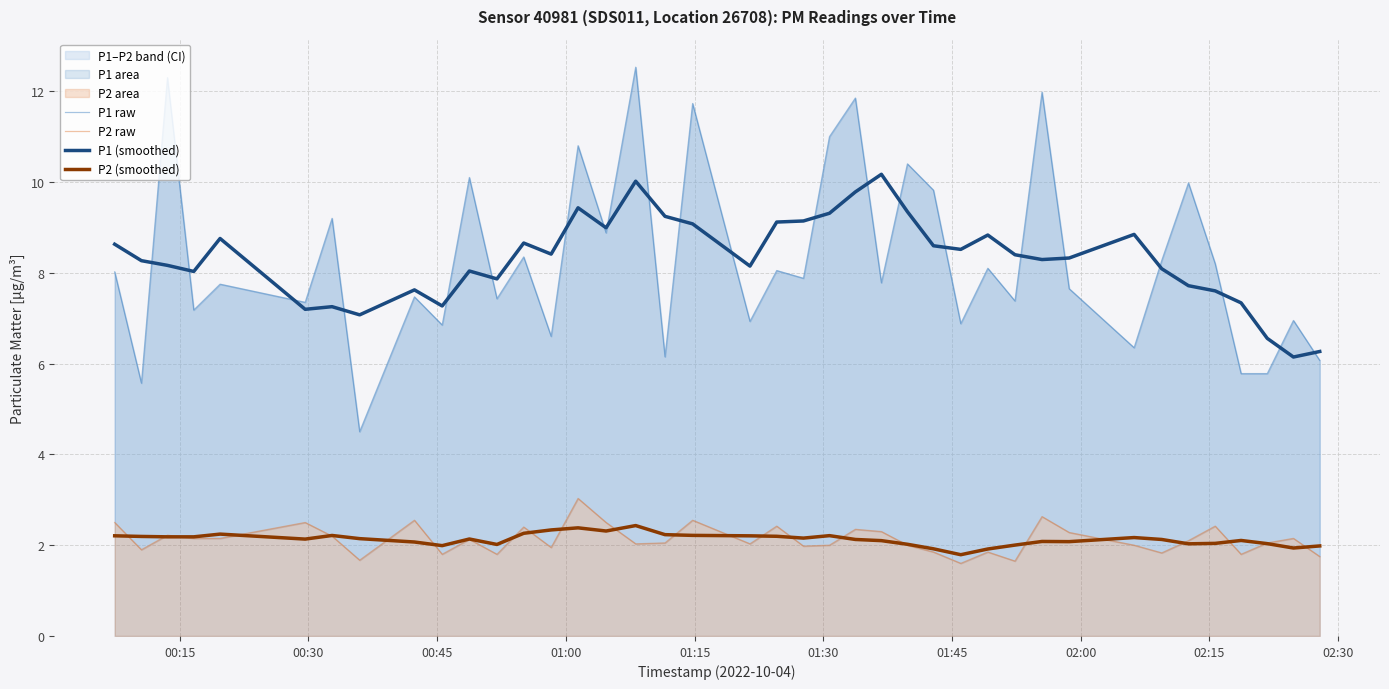

In P2 raw, how many points are lower than both neighbors (excluding endpoints)?

12